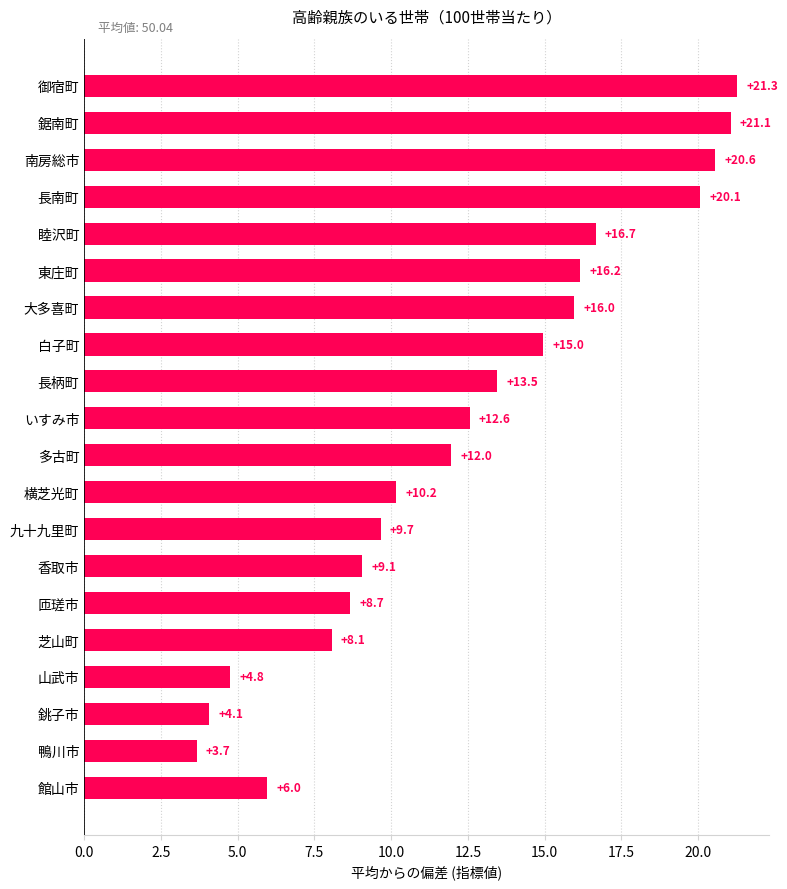

What is the difference between the second highest and second lowest values?

17.0